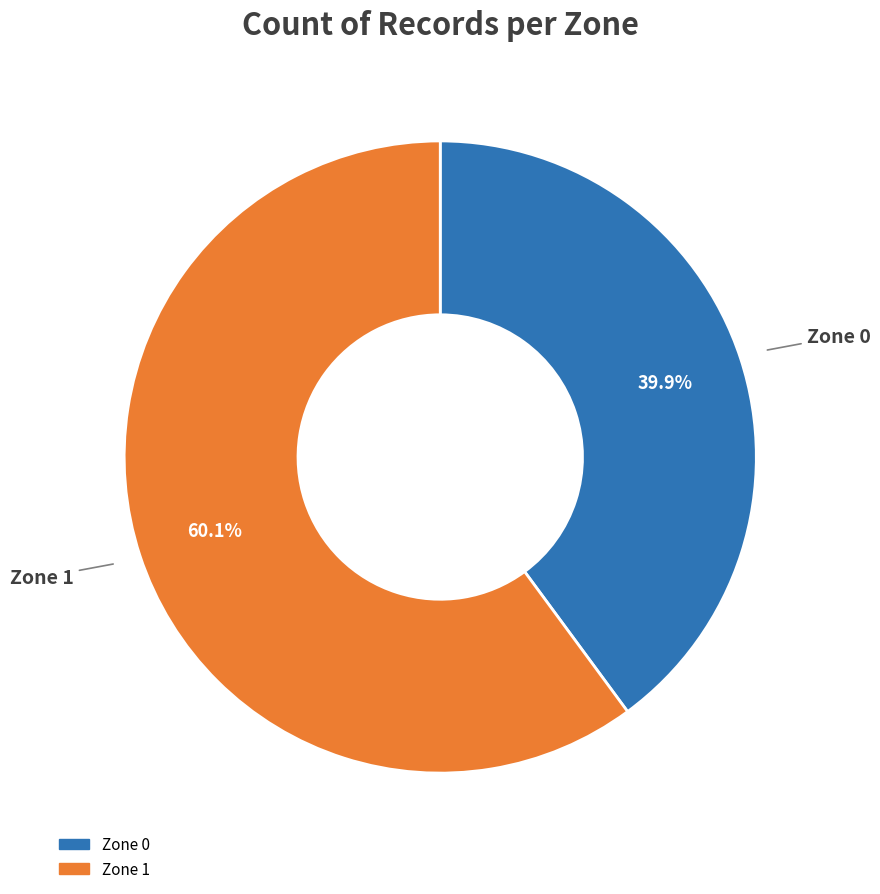

To the nearest percent, what percentage of the pie is Zone 1?

60%